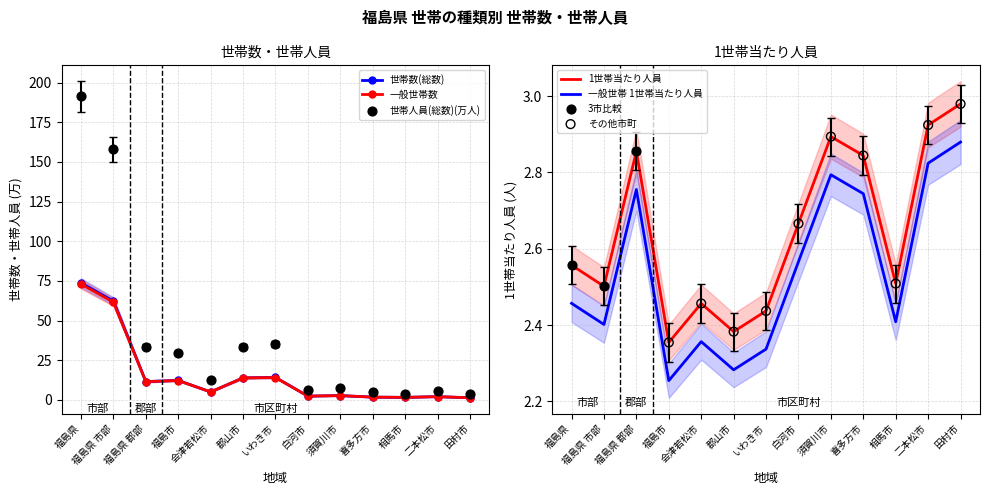

Is the value of 世帯数(総数) at 福島県 greater than the value of 1世帯当たり人員 at 郡山市?

Yes